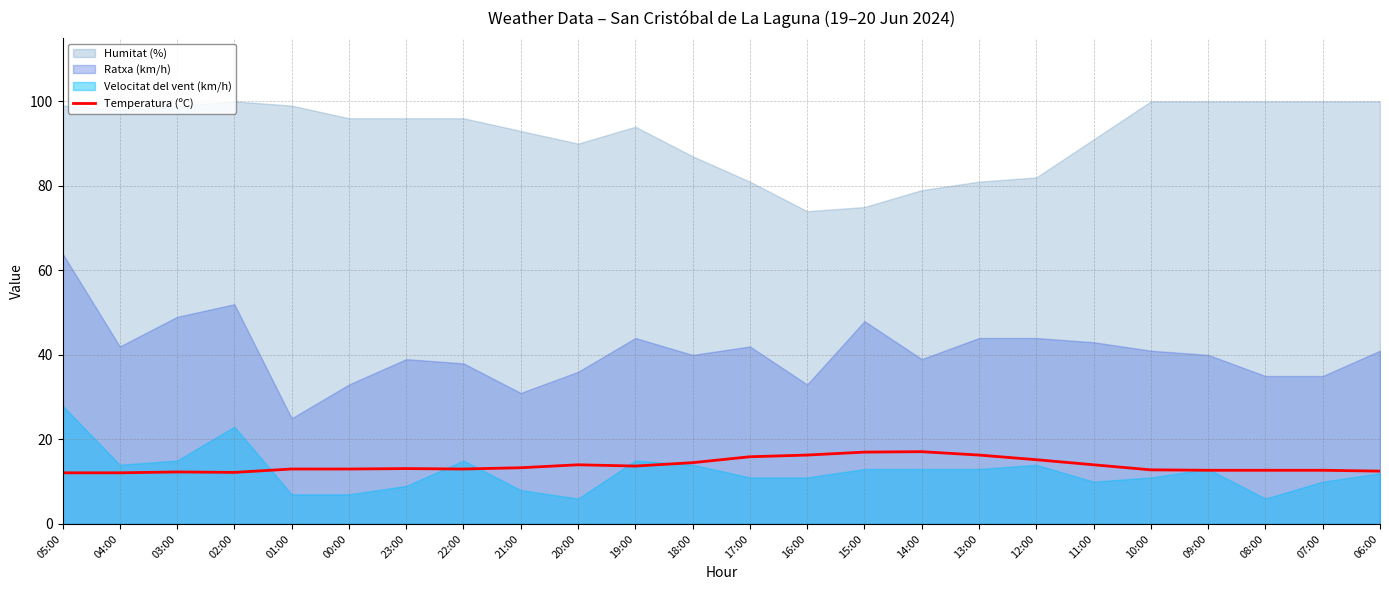

What is the highest value of the Temperatura (ºC) series?

17.1